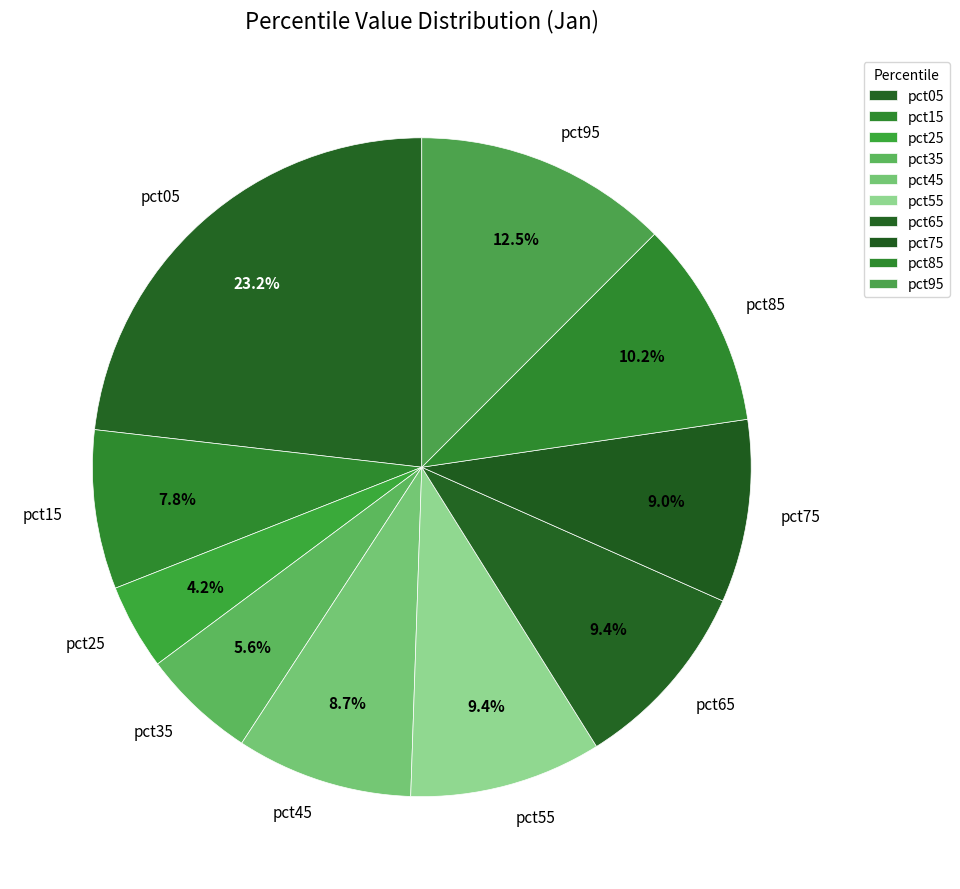

Is pct55 the majority of the pie?

No